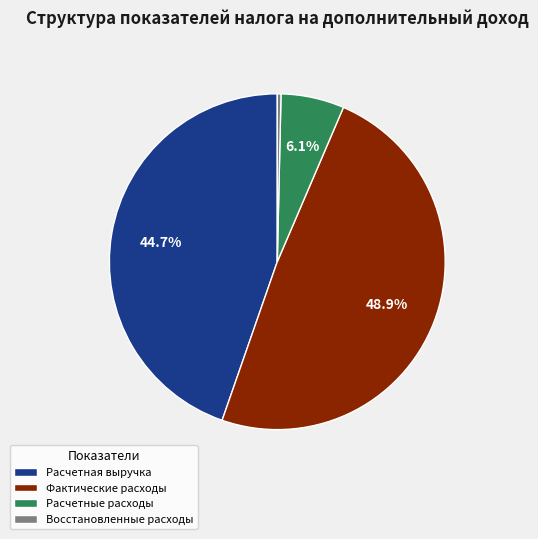

Which slice is the largest?

Фактические расходы